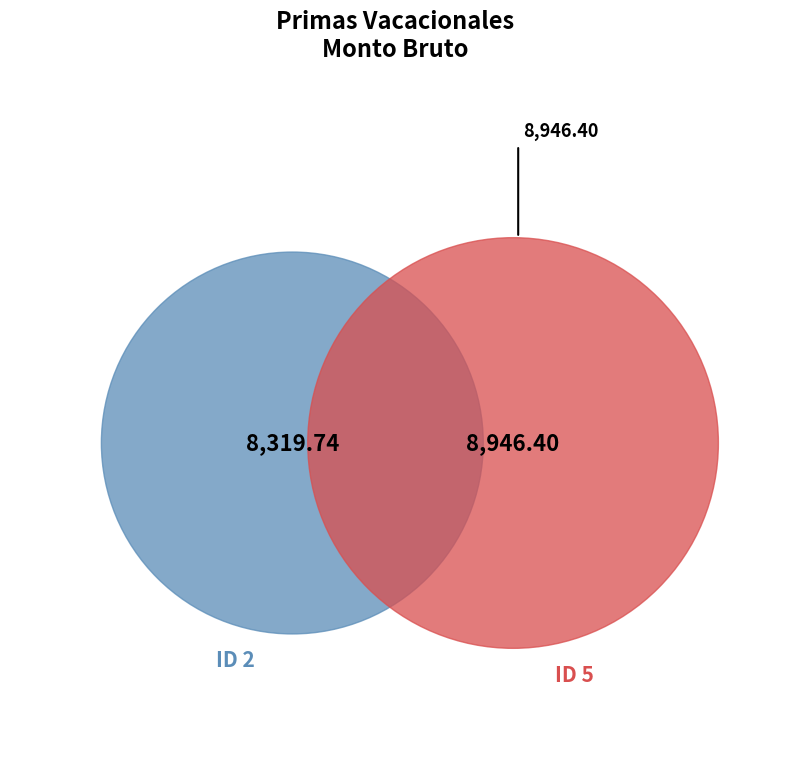

To the nearest percent, what is the difference between the largest and smallest slice percentages?

4%